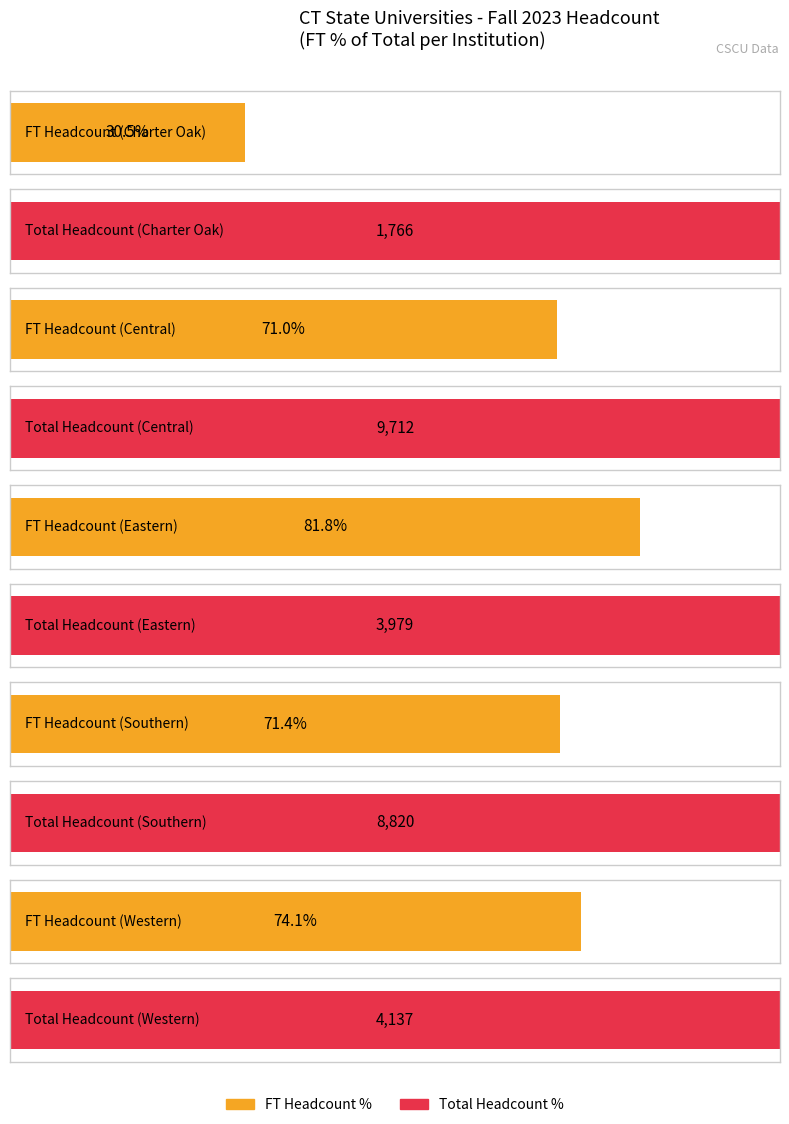

Between Southern and Western, which series saw the biggest shift?

Total Headcount